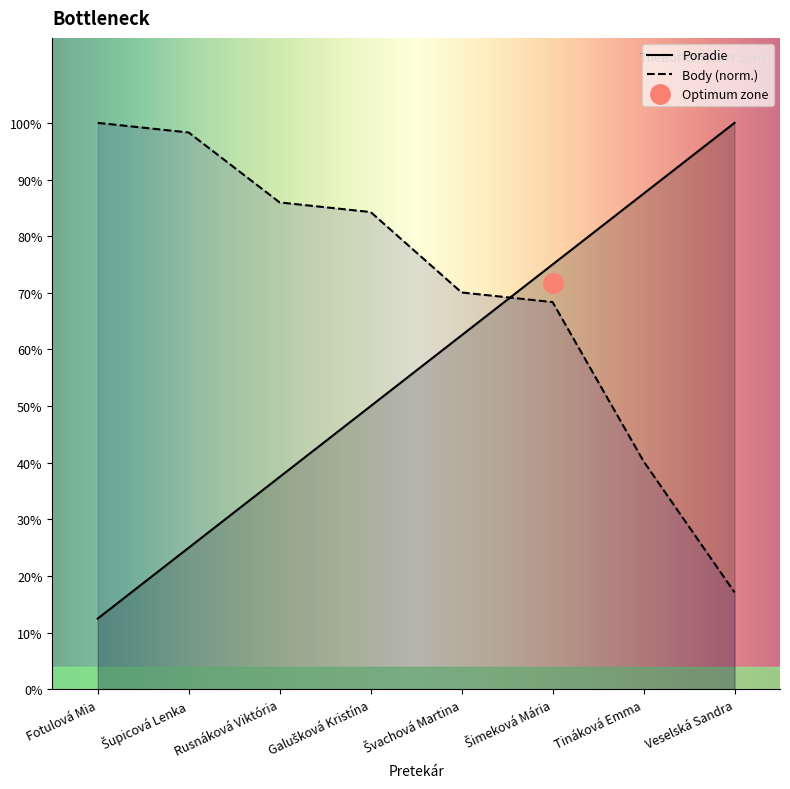

Where does the Poradie series first go above 5?

Šimeková Mária